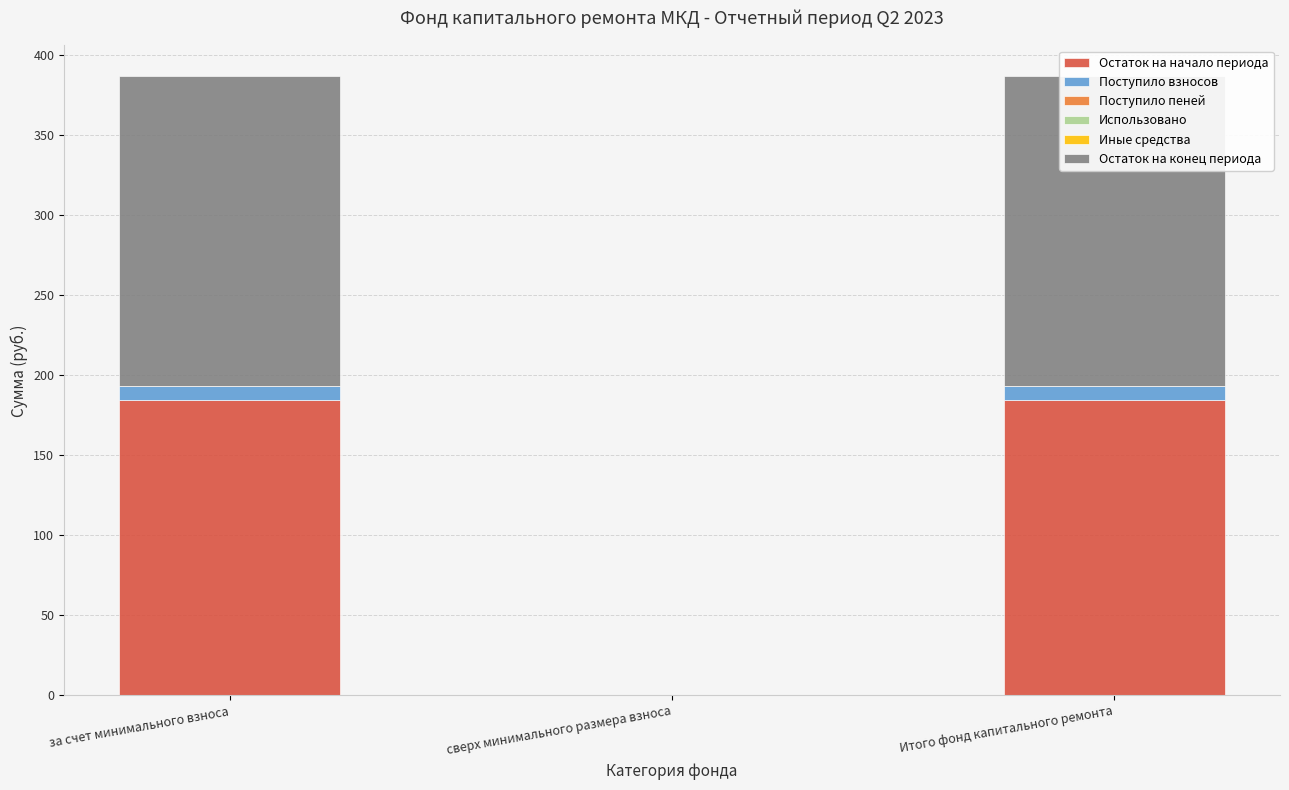

List the labels in order of Остаток на начало периода value, largest first.

за счет минимального взноса, Итого фонд капитального ремонта, сверх минимального размера взноса